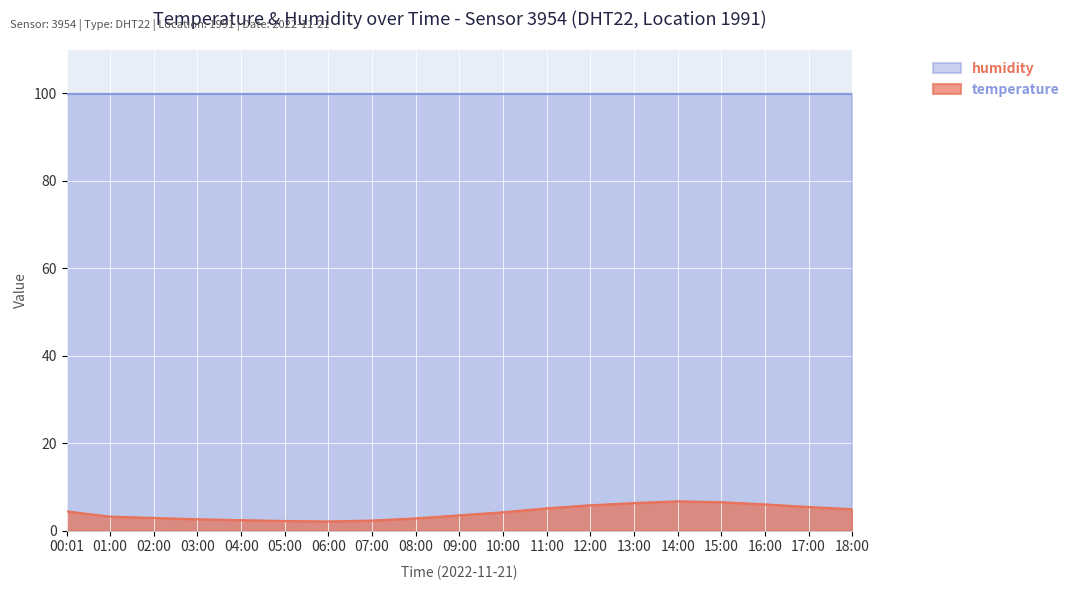

How many categories are shown in the chart?

19